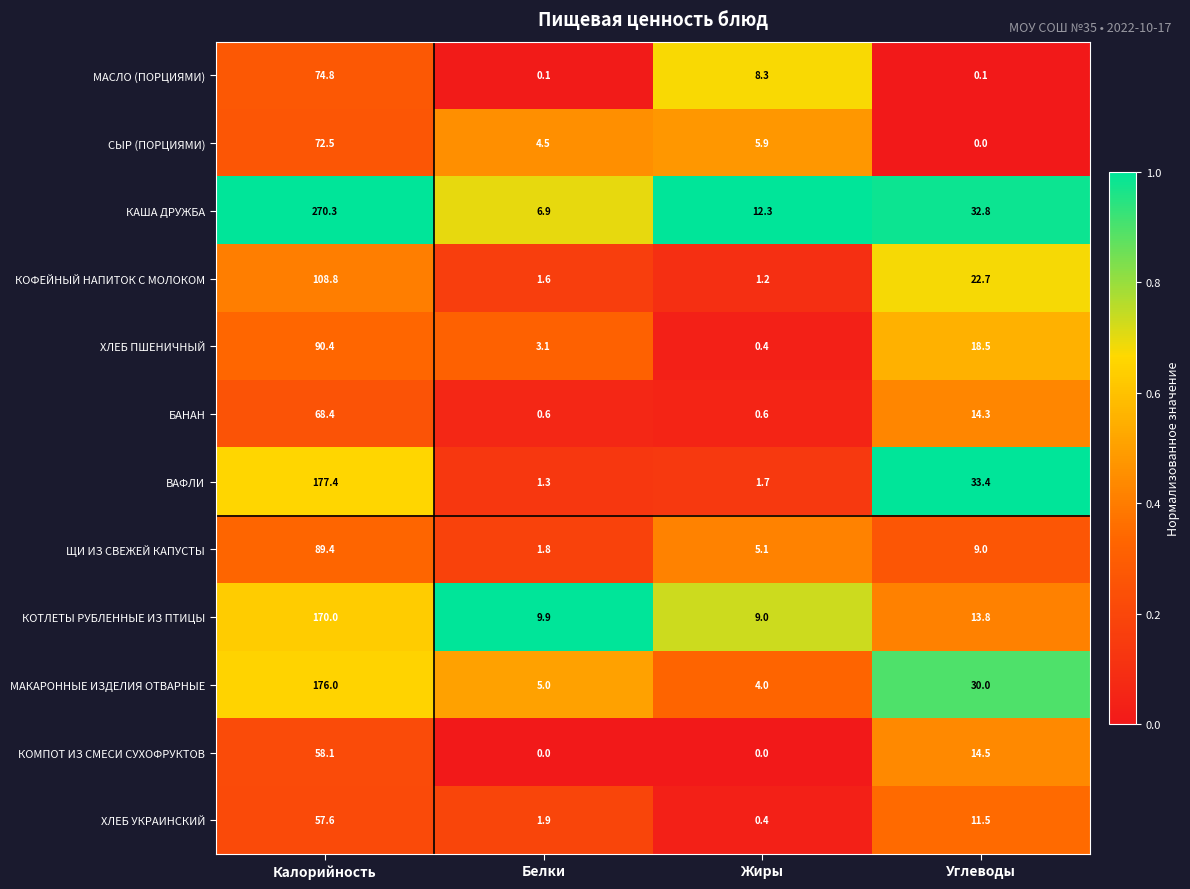

What is the sum of all СЫР (ПОРЦИЯМИ) values?

82.9